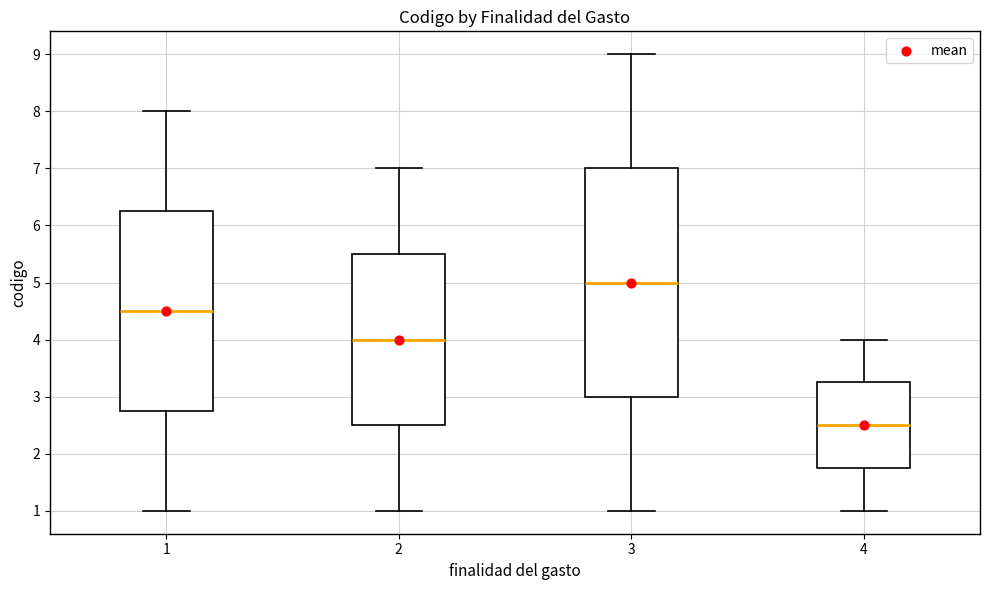

Which box has the lowest median line?

4